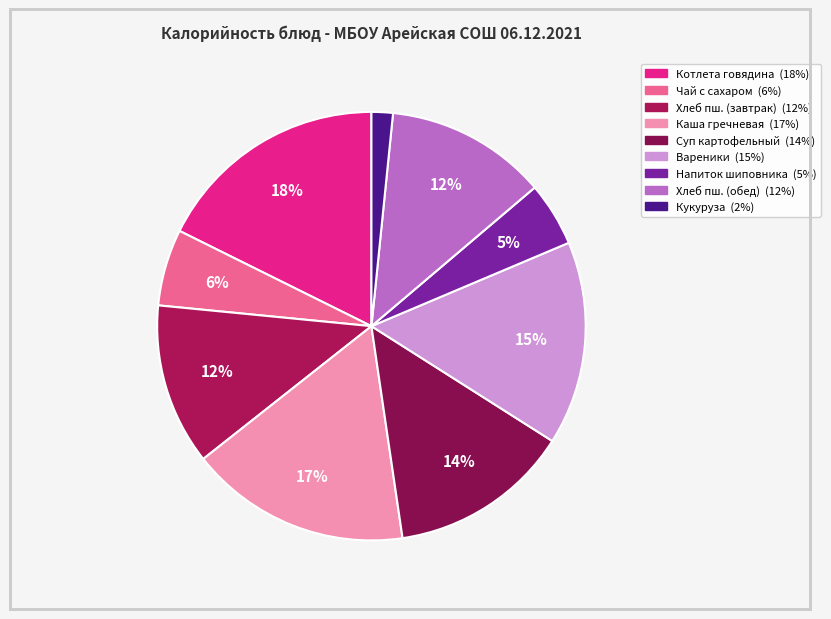

Rank the categories by value from lowest to highest.

Кукуруза консервированная, Напиток шиповника, Чай с сахаром, Хлеб пшеничный (завтрак), Хлеб пшеничный (обед), Суп картофельный с бобовыми, Вареники с картофелем отварные, Каша гречневая со сливочным маслом, Котлета рубленная из говядины